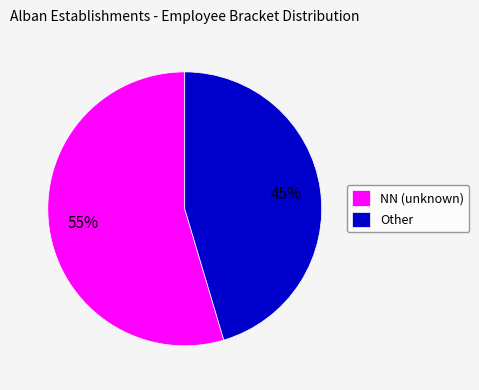

Is there any slice that represents more than half of the pie?

Yes